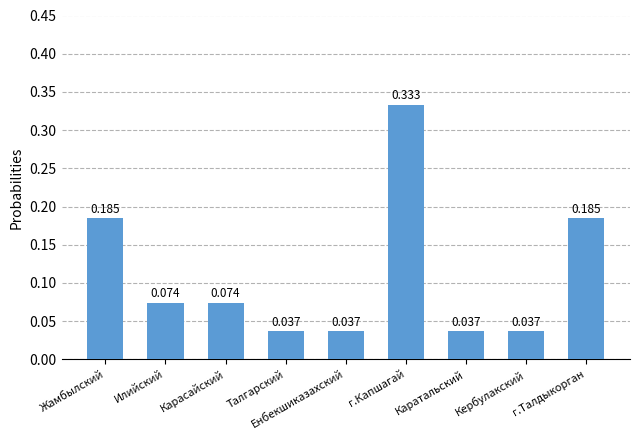

Which category has the highest value across all series?

г.Капшагай